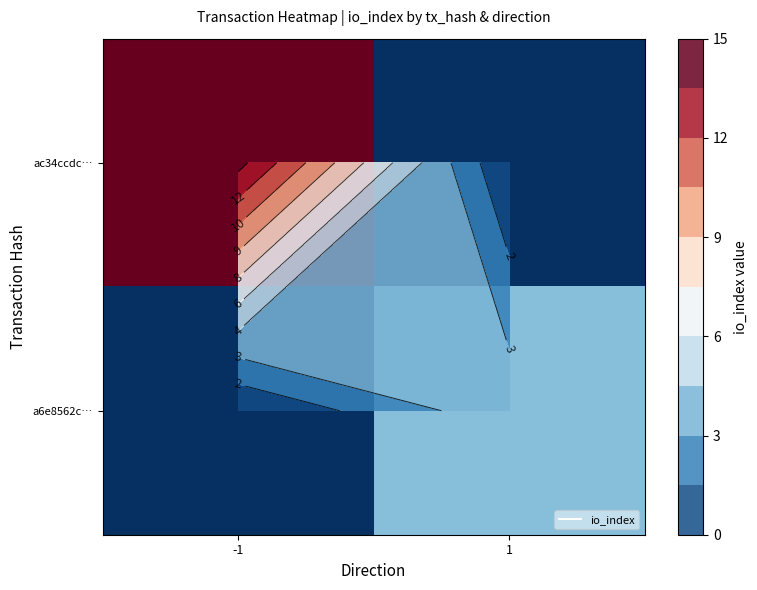

Rank the categories by a6e8562c… value from highest to lowest.

1, -1